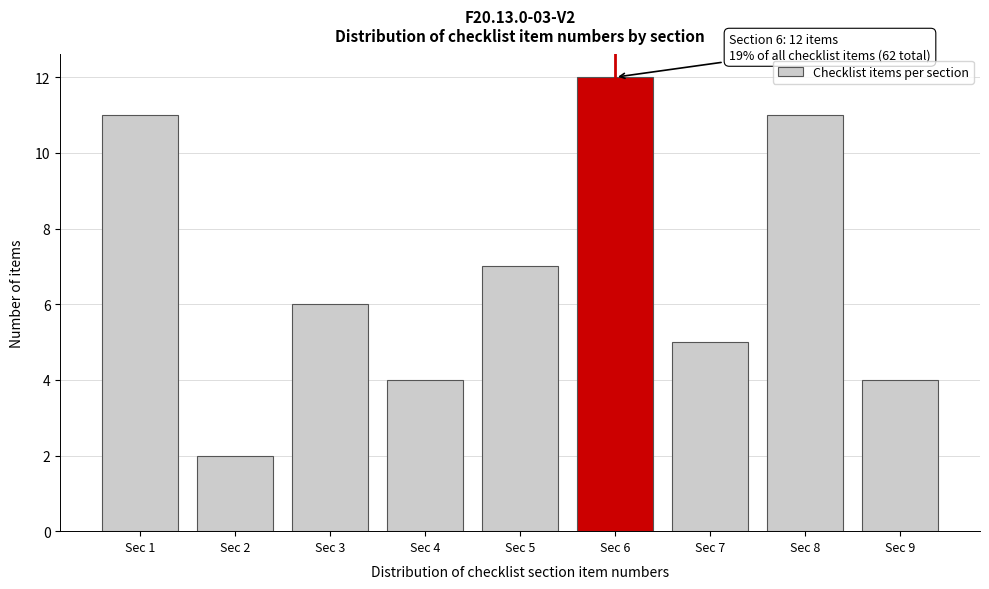

Reading left to right, transcribe all the data shown in this chart.

11	2	6	4	7	12	5	11	4